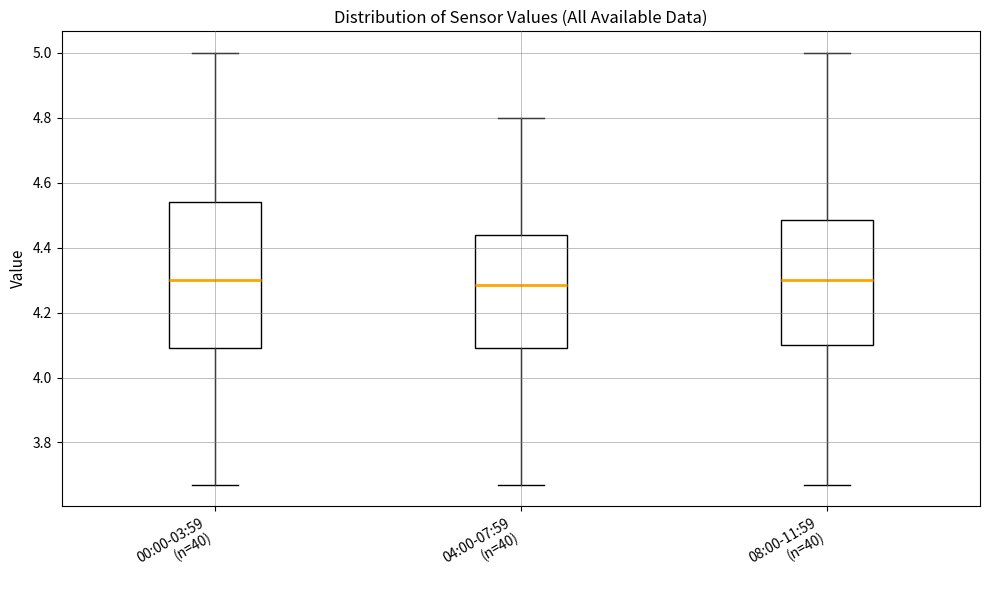

Reading left to right, transcribe this box plot: for each box, give where its median line is, the range the box spans, and where its two whiskers end, as read against the y-axis. The values are not printed on the chart, so give them approximately, as read against the axis.

00:00-03:59 (n=40): median 4.30, box 4.10 to 4.54, whiskers 3.68 to 5.00
04:00-07:59 (n=40): median 4.28, box 4.10 to 4.44, whiskers 3.68 to 4.80
08:00-11:59 (n=40): median 4.30, box 4.10 to 4.48, whiskers 3.68 to 5.00